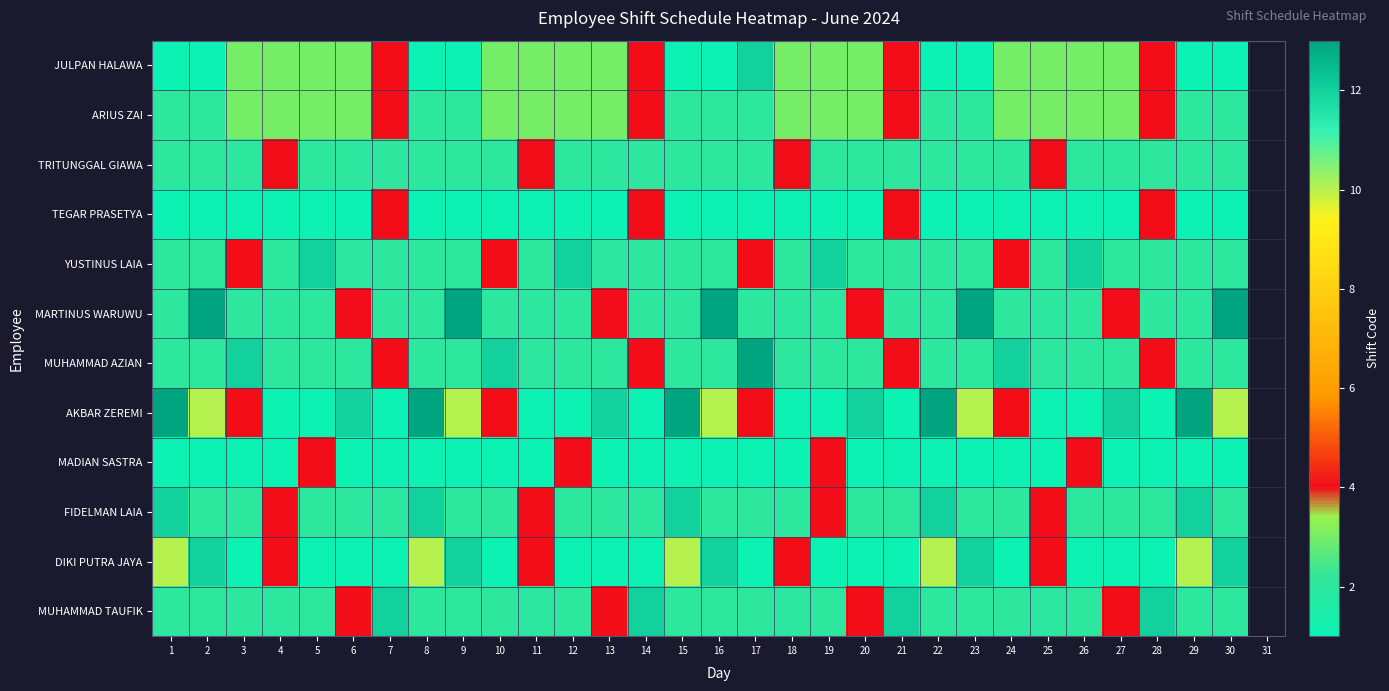

At which category is the sum across all series the highest?

1